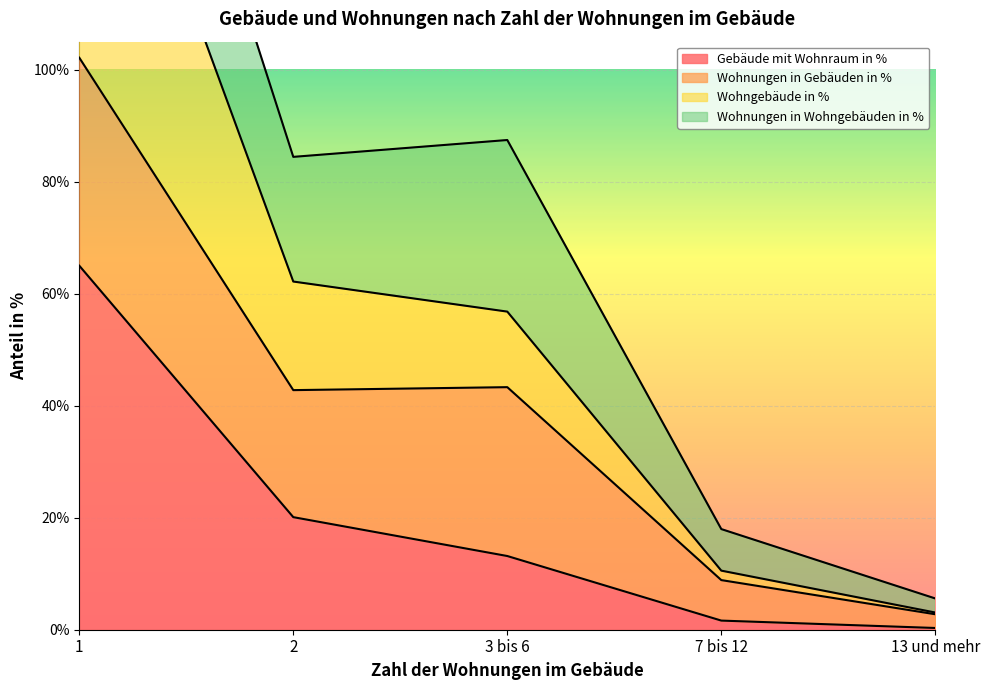

What is the value of the Gebäude mit Wohnraum in % point at the 2nd from the left?

20.1